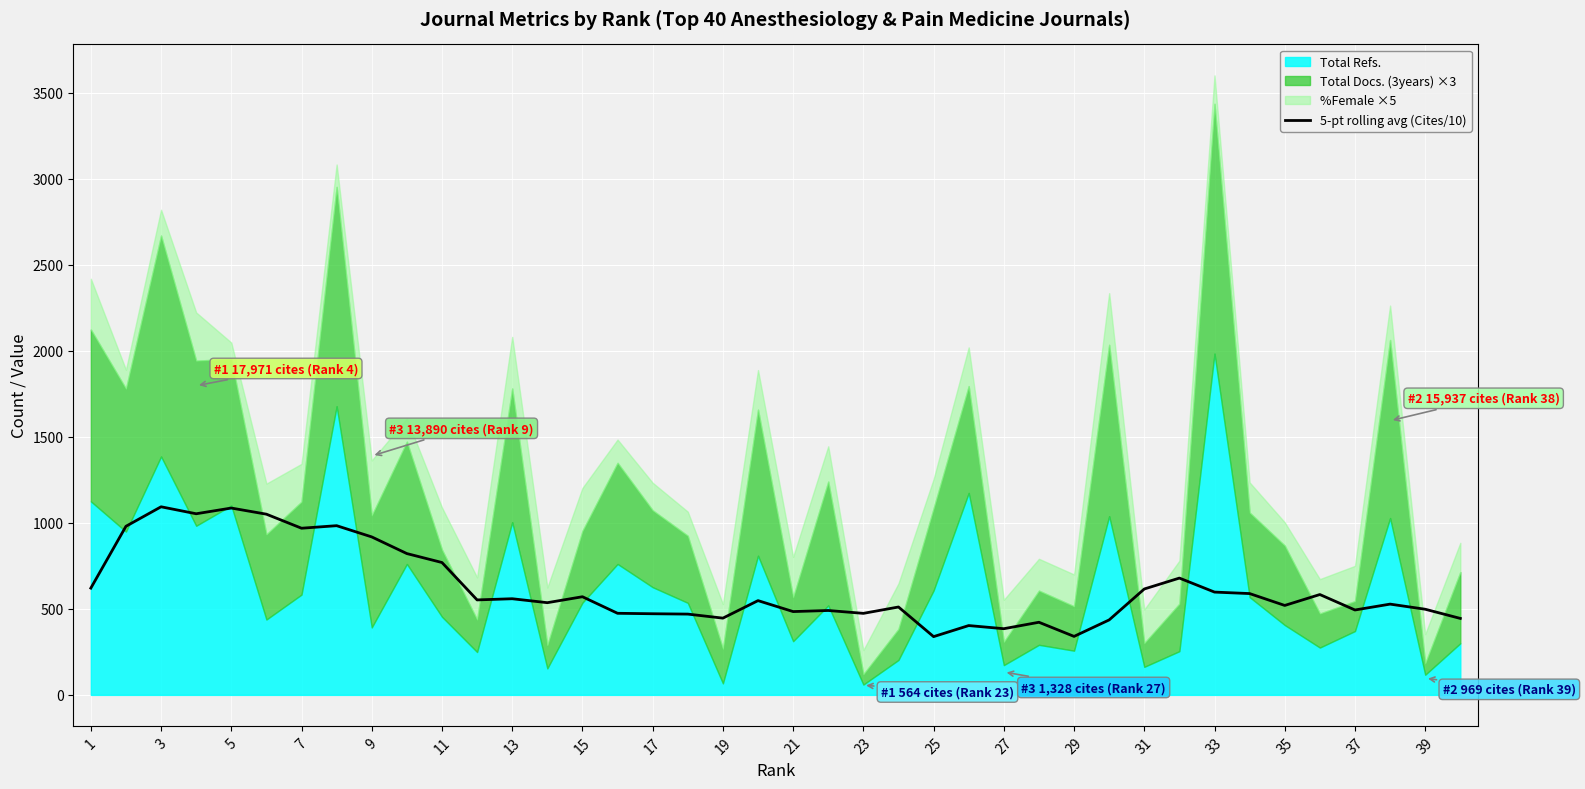

What is the difference between the maximum and minimum values?

754.7